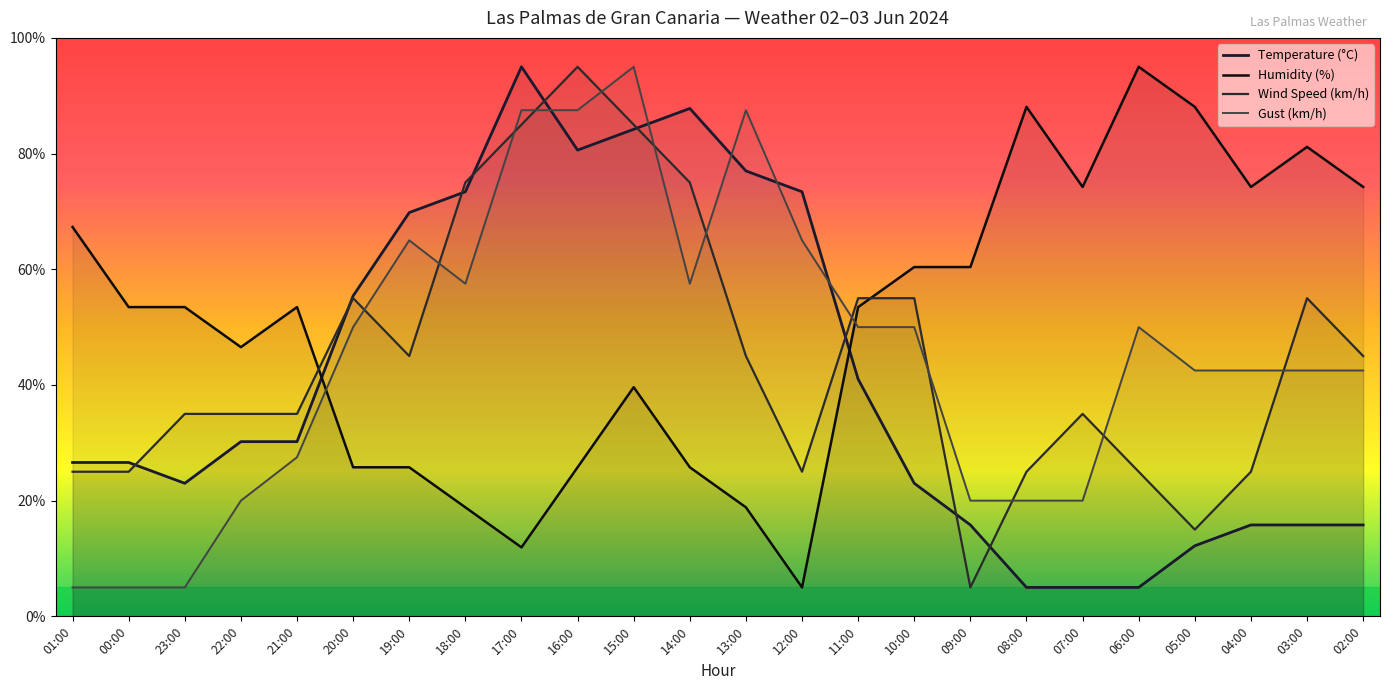

The Temperature (°C) series shows 6.8 at 21:00. True or false?

False